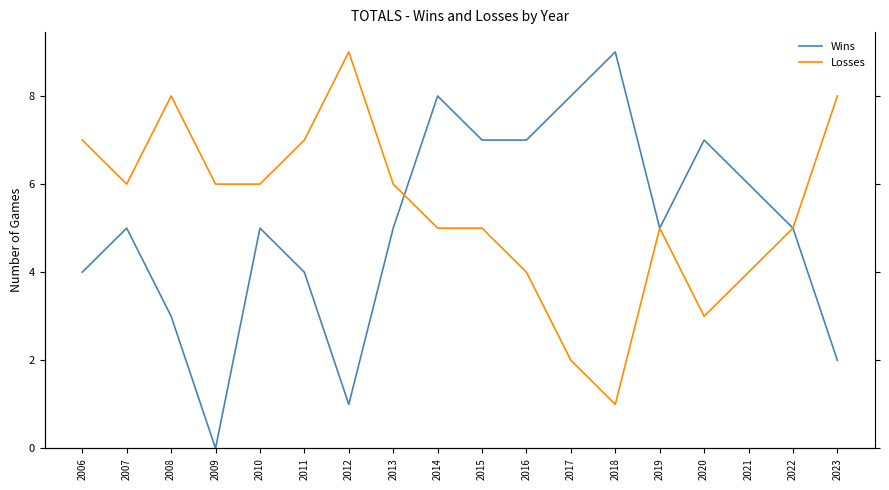

How many lines are shown in the chart?

2